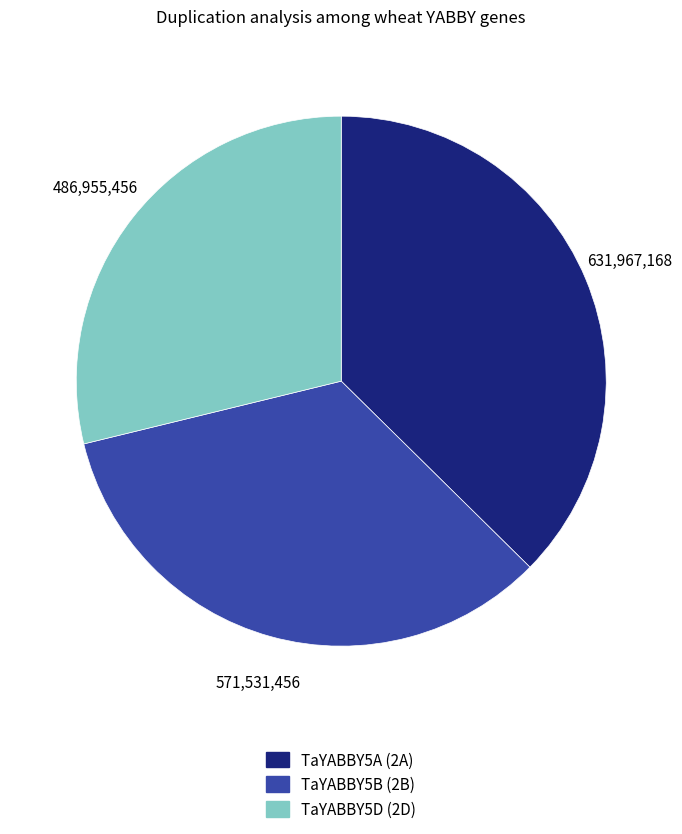

What is the ratio of the value at TaYABBY5A (2A) to the value at TaYABBY5B (2B)?

1.1